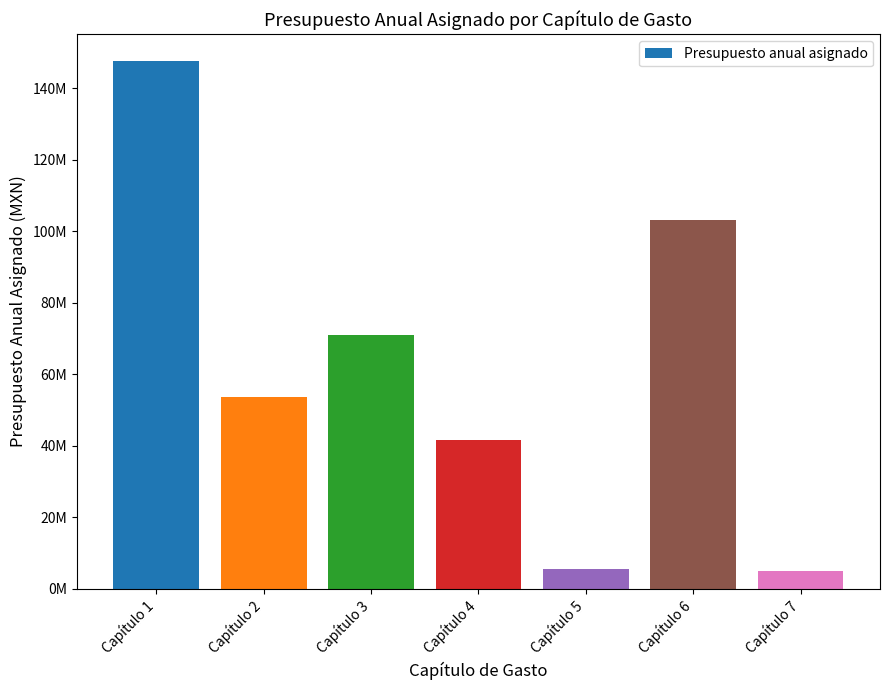

Is it true that the value at Capítulo 1 is 147666383.4?

True